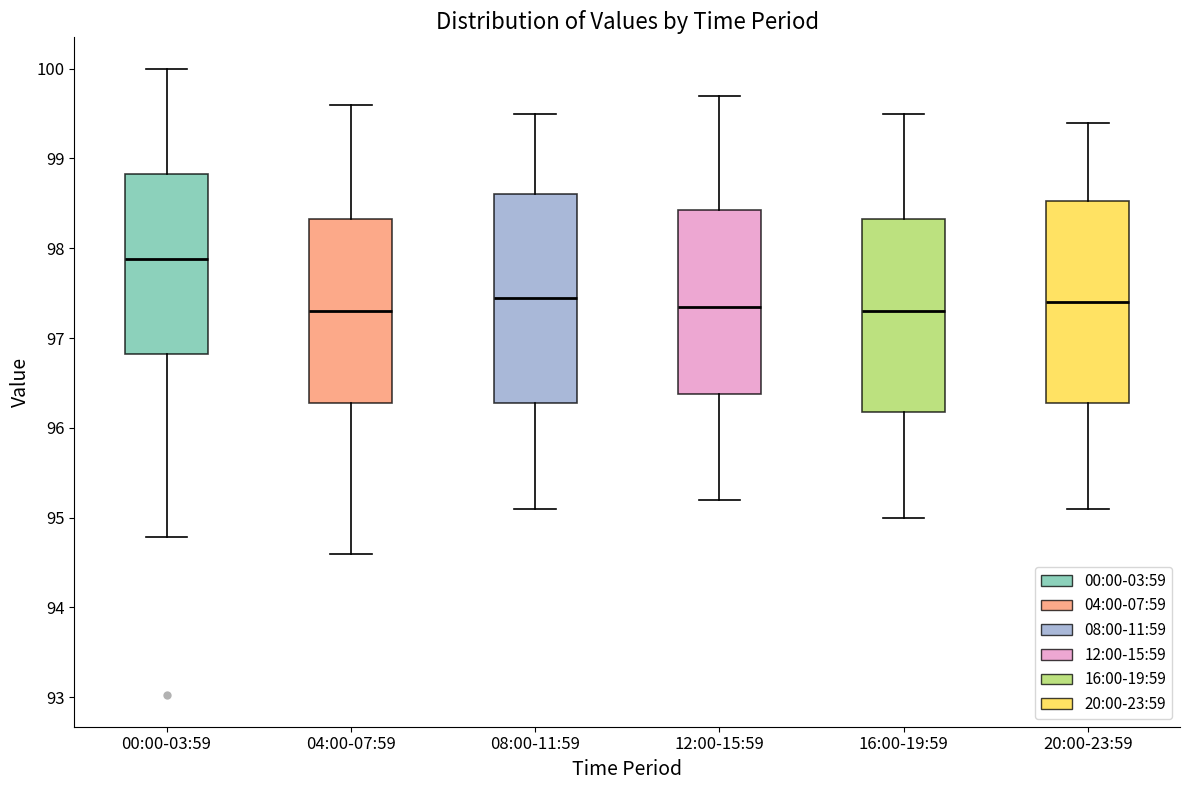

Reading left to right, transcribe this box plot: for each box, give where its median line is, the range the box spans, and where its two whiskers end, as read against the y-axis. The values are not printed on the chart, so give them approximately, as read against the axis.

00:00-03:59: median 97.9, box 96.8 to 98.8, whiskers 94.8 to 100.0
04:00-07:59: median 97.3, box 96.3 to 98.3, whiskers 94.6 to 99.6
08:00-11:59: median 97.5, box 96.3 to 98.6, whiskers 95.1 to 99.5
12:00-15:59: median 97.4, box 96.4 to 98.4, whiskers 95.2 to 99.7
16:00-19:59: median 97.3, box 96.2 to 98.3, whiskers 95.0 to 99.5
20:00-23:59: median 97.4, box 96.3 to 98.5, whiskers 95.1 to 99.4